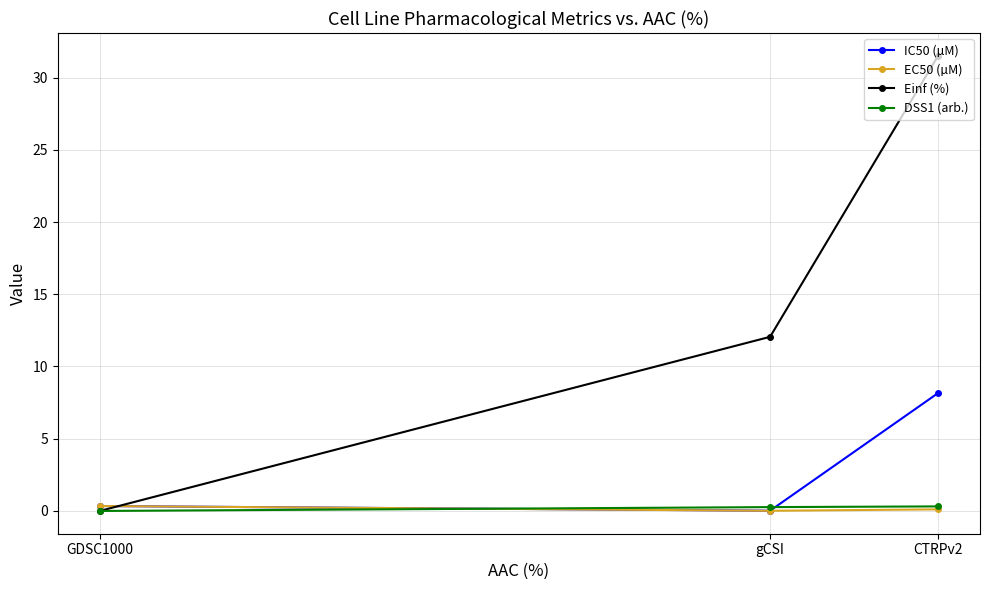

What is the total value across all series at GDSC1000?

0.7